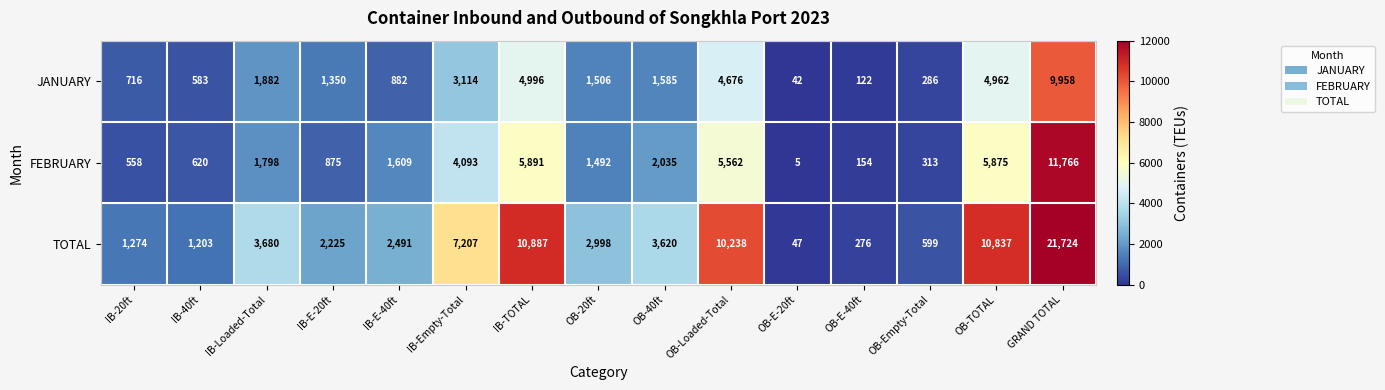

List the series in order of their peak value, lowest first.

JANUARY, FEBRUARY, TOTAL